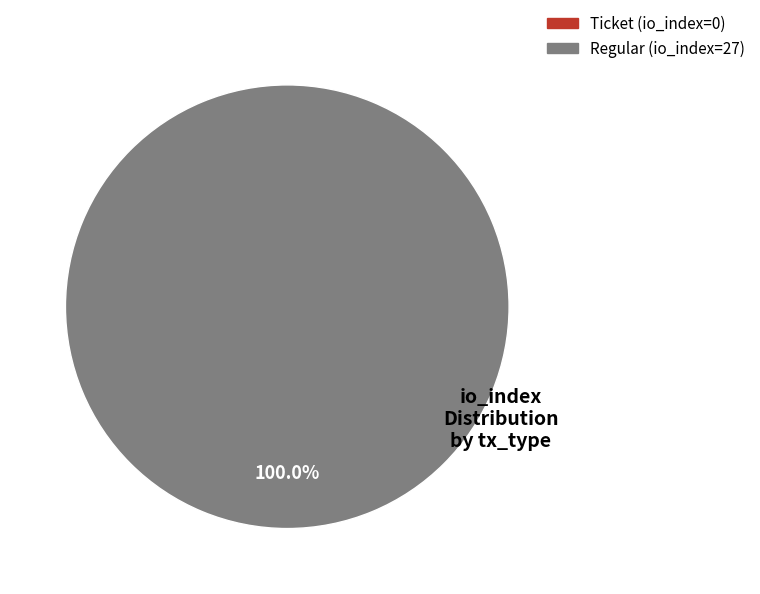

Is it true that Regular (io_index=27) is 100% of the pie?

True